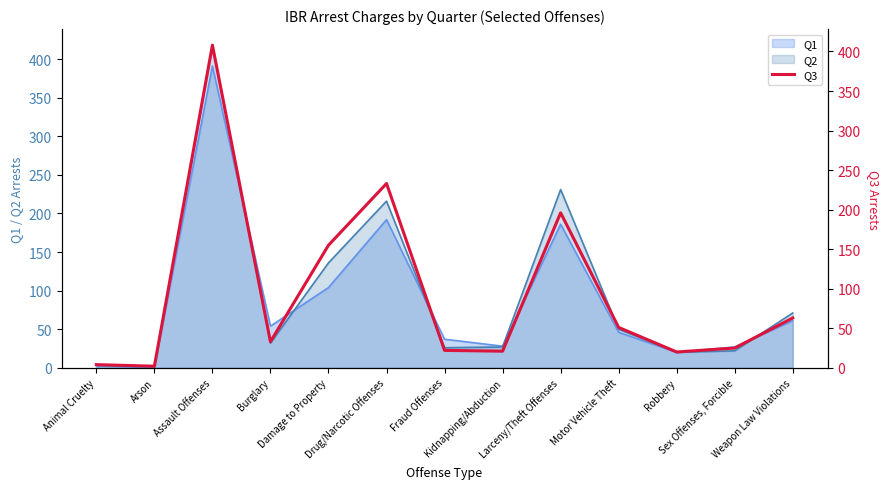

Which label corresponds to the smallest value in the chart?

Arson